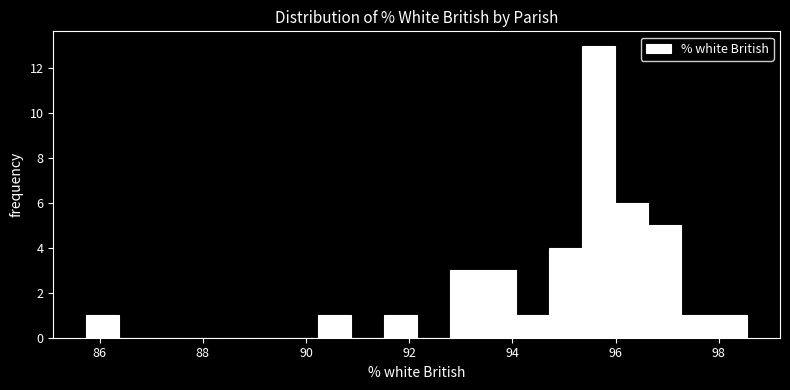

Around what value on the x-axis is the tallest bar? Give the approximate position of its centre, as read against the axis.

95.6